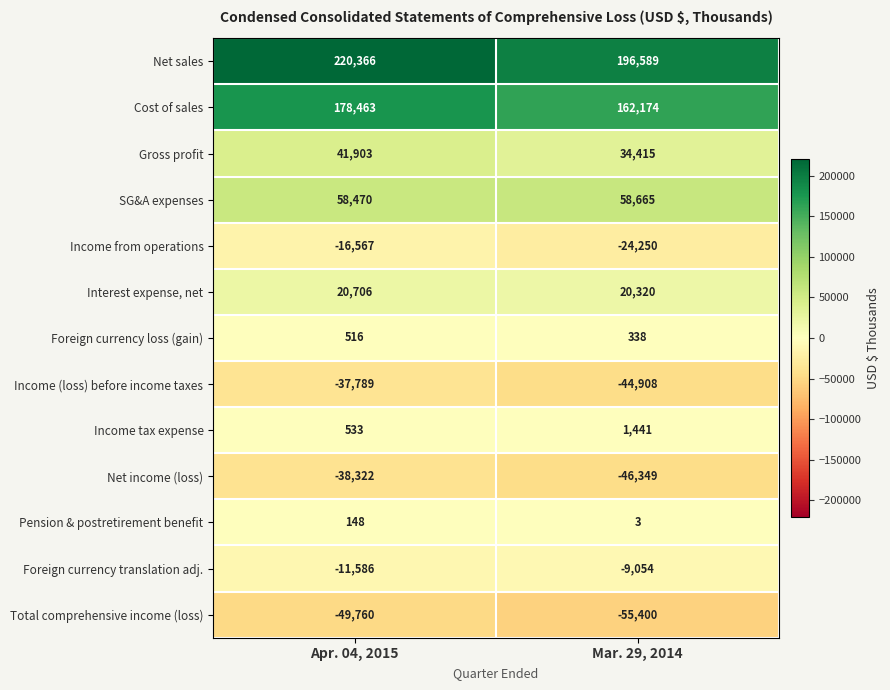

Count the number of data series in this chart.

13